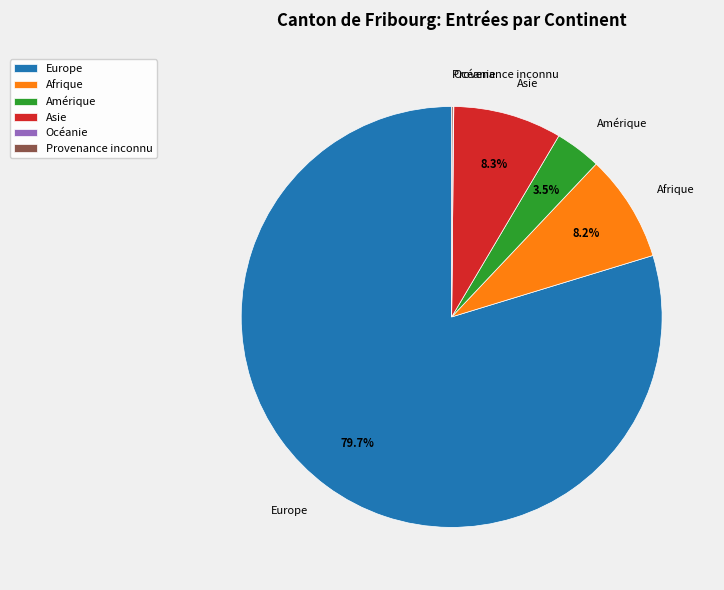

Do Europe and Amérique together represent more than half of the pie?

Yes